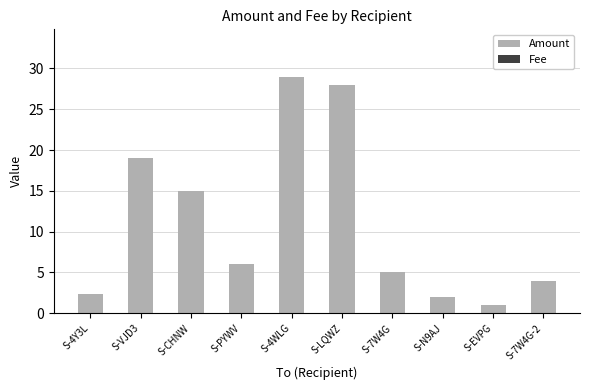

List the series in order of their peak value, highest first.

Amount, Fee